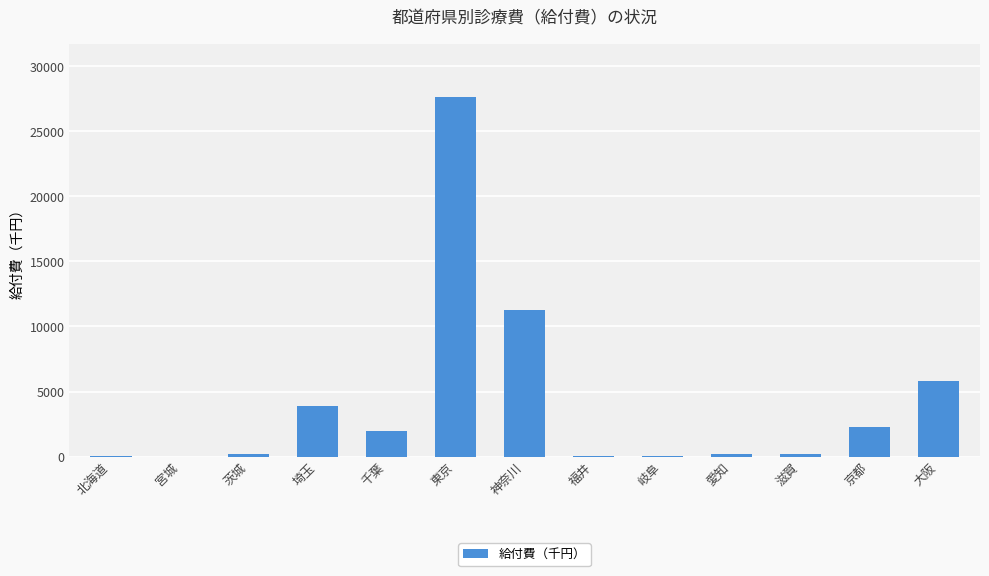

What is the ratio of the value at 東京 to the value at 神奈川?

2.4